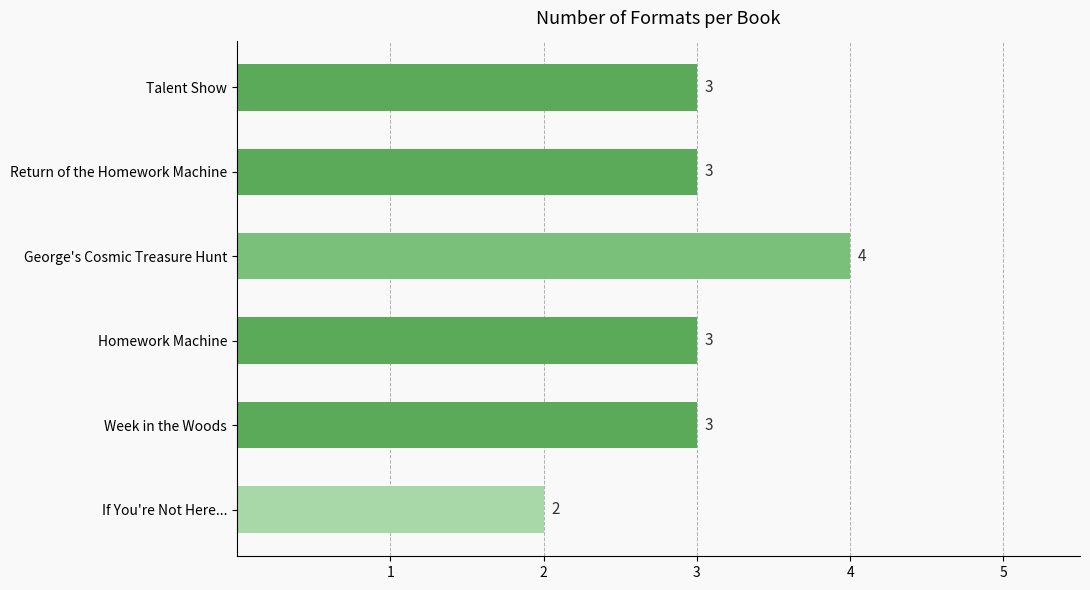

Count the values in the range 3 to 4.

5